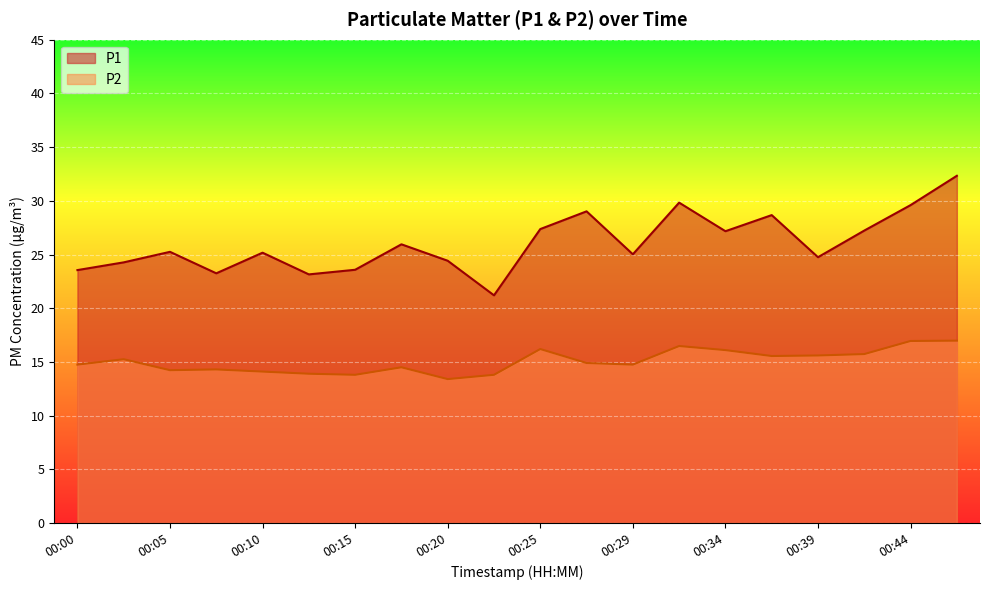

What is the approximate value of P2 at 00:34?

16.1